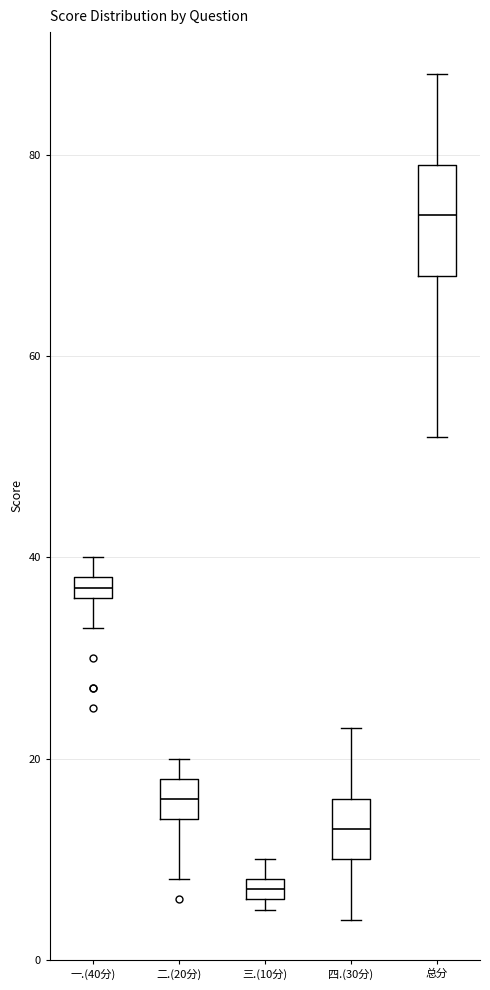

Which box has the highest median line?

总分